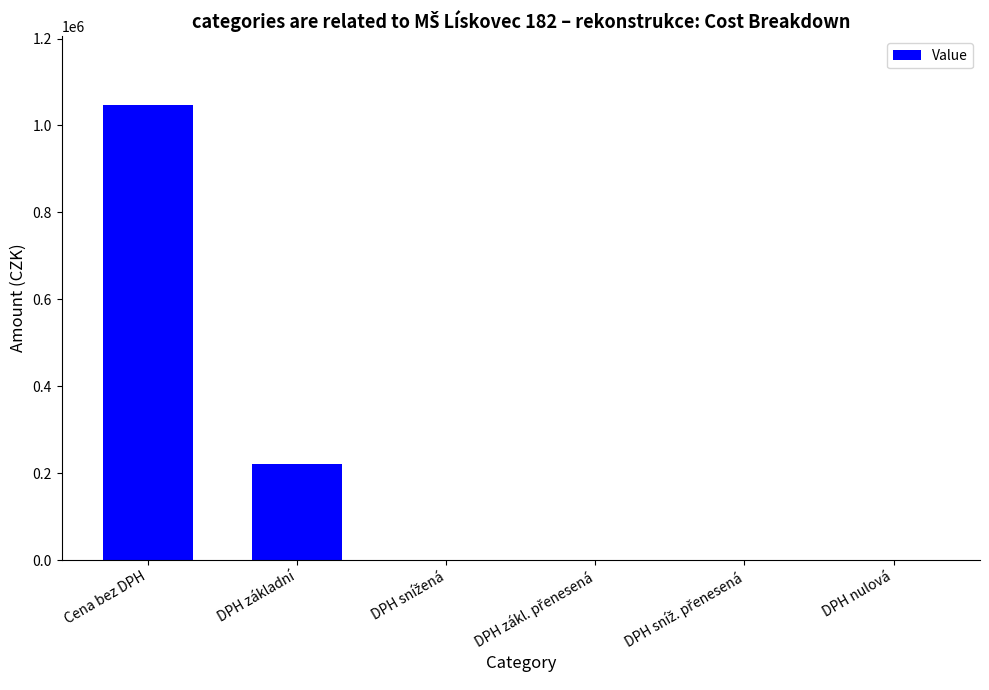

Where is the data nearest to the value 523962?

DPH základní